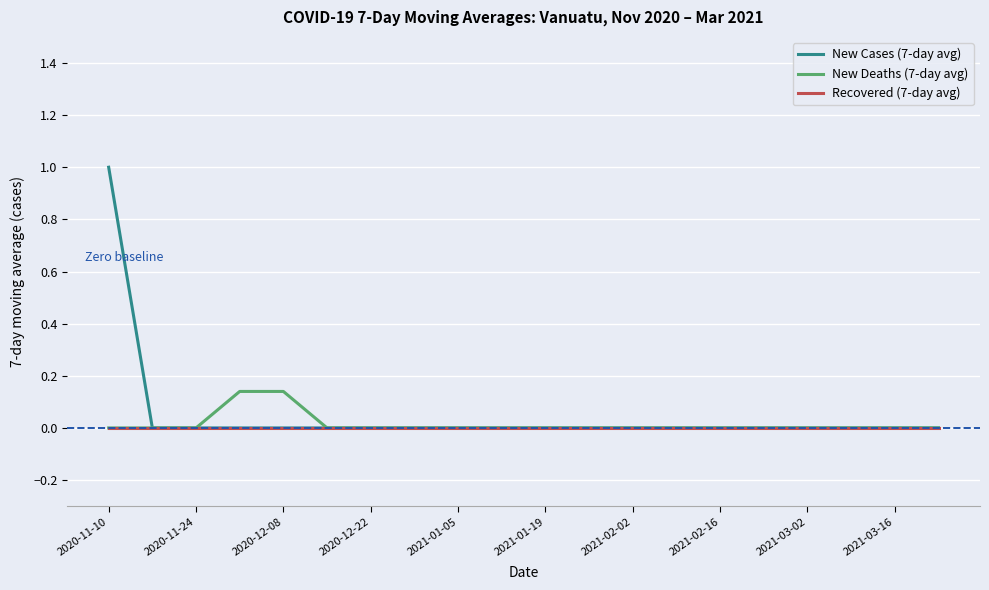

What is the sum of all New Cases (7-day avg) values?

1.0